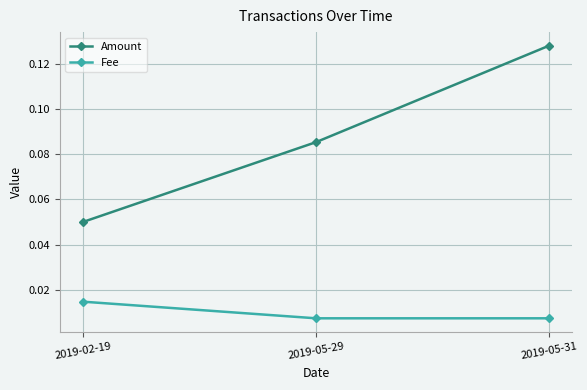

What are all the series names shown in the legend?

Amount, Fee